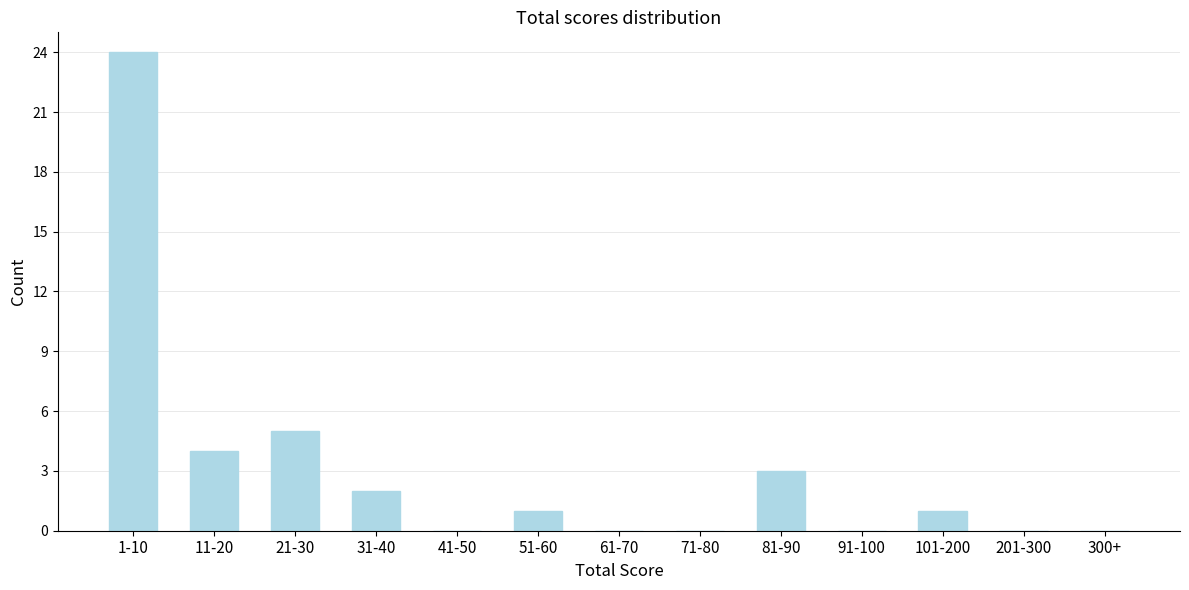

Reading left to right, extract all data points from this chart.

1-10=24	11-20=4	21-30=5	31-40=2	41-50=0	51-60=1	61-70=0	71-80=0	81-90=3	91-100=0	101-200=1	201-300=0	300+=0